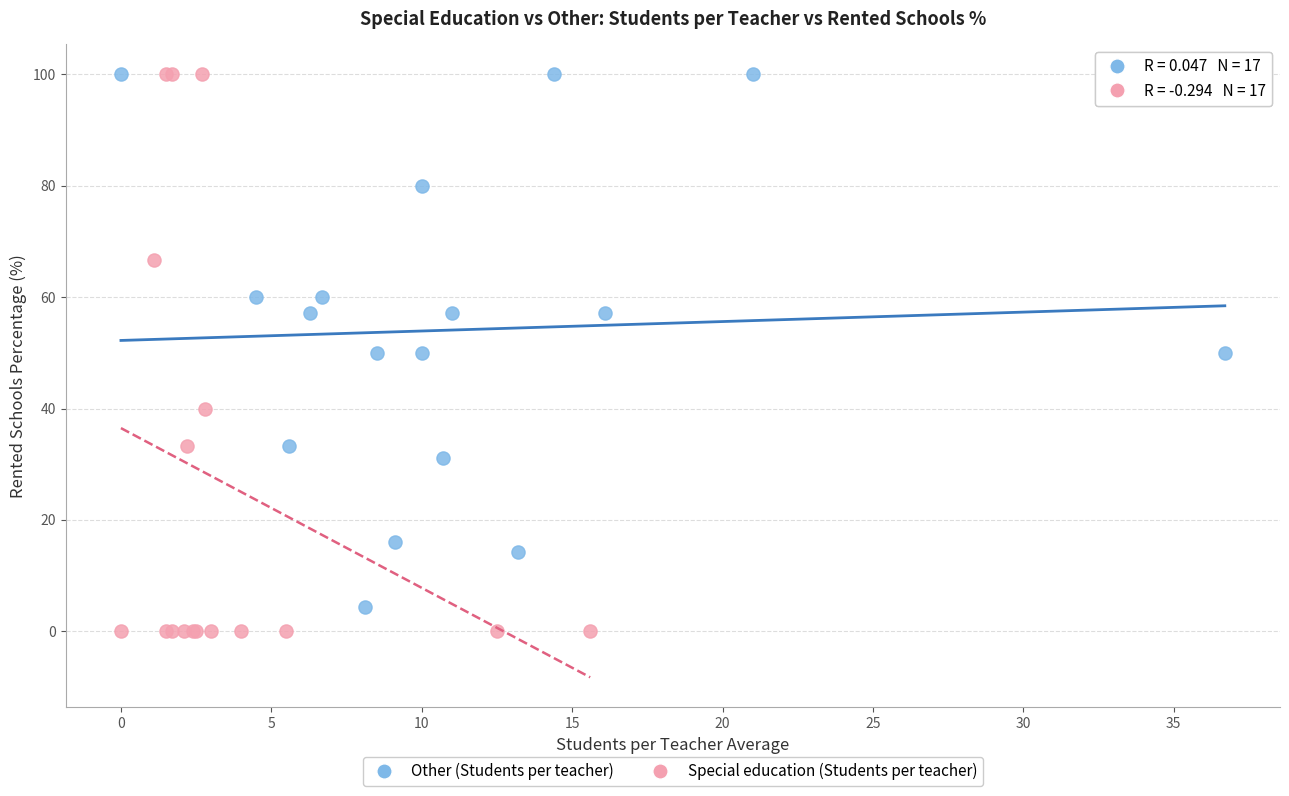

What are all the series names shown in the legend?

Other (Students per teacher), Special education (Students per teacher)